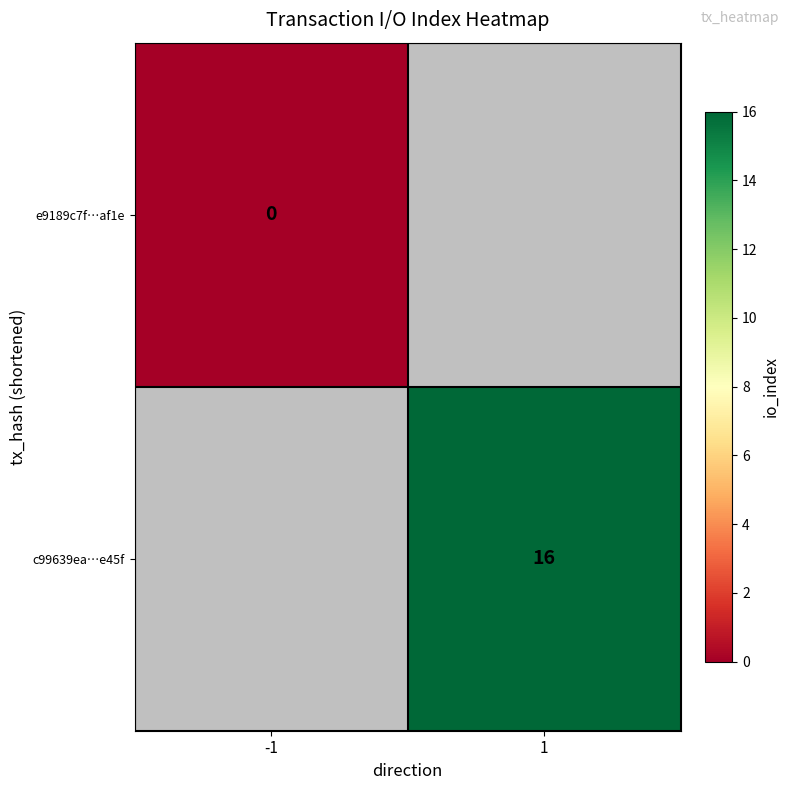

Which category has the highest value across all series?

1